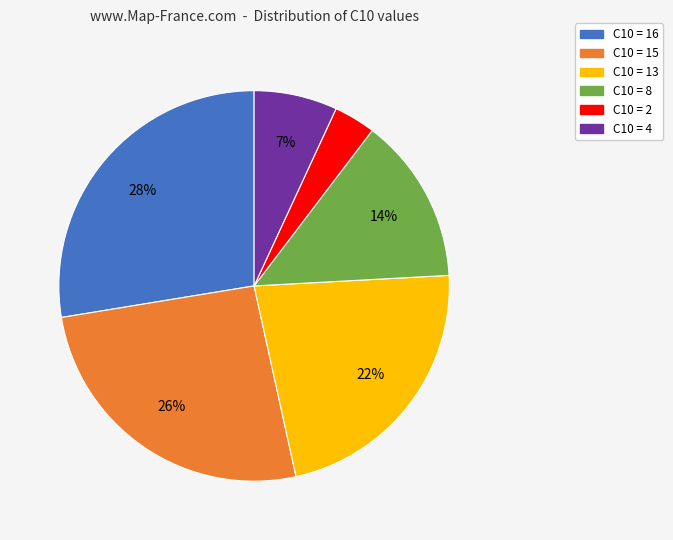

Is the sum of C10 = 4 and C10 = 8 greater than half?

No